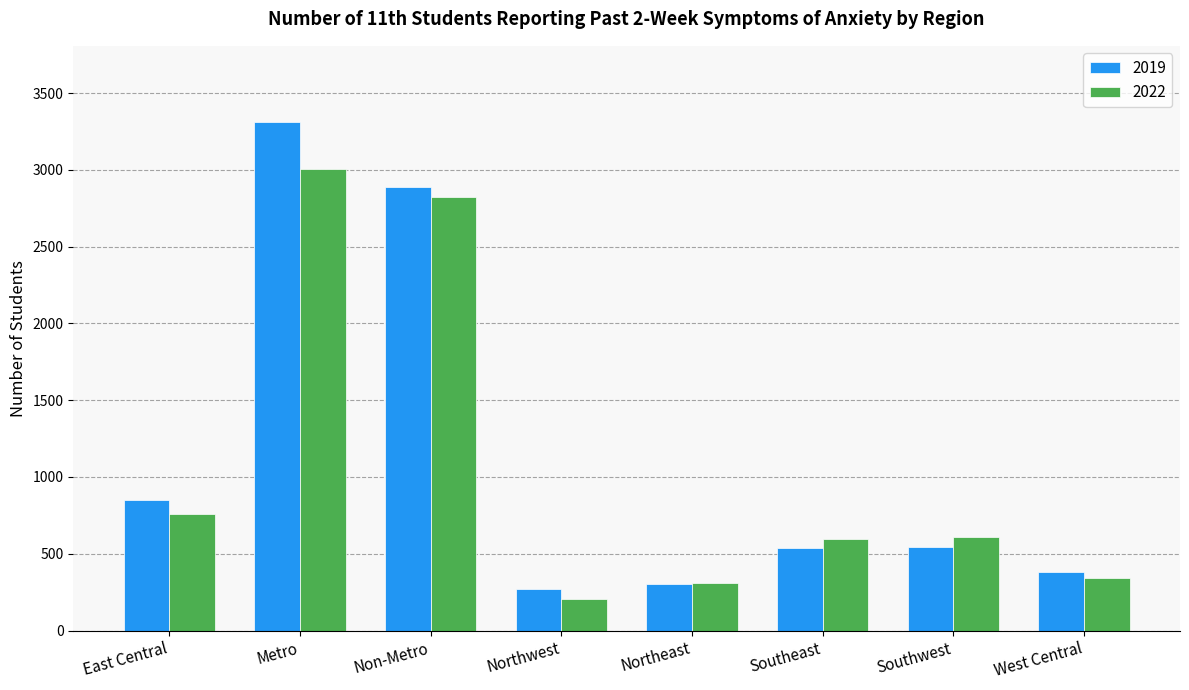

What is the greatest value displayed?

3311